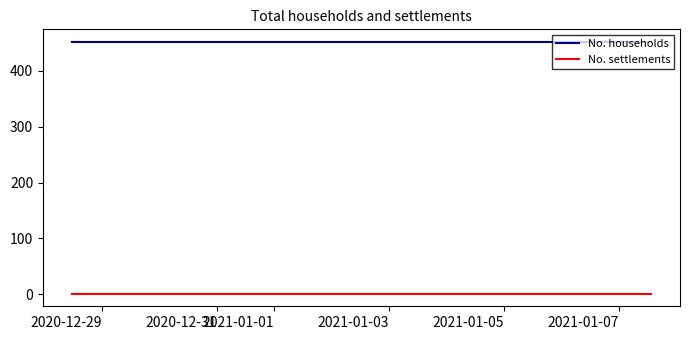

What is the sum of all No. settlements values?

3